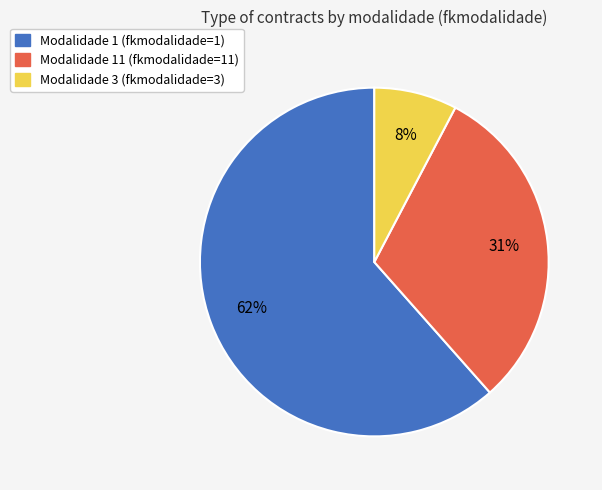

To the nearest percent, what is the average slice percentage?

33%